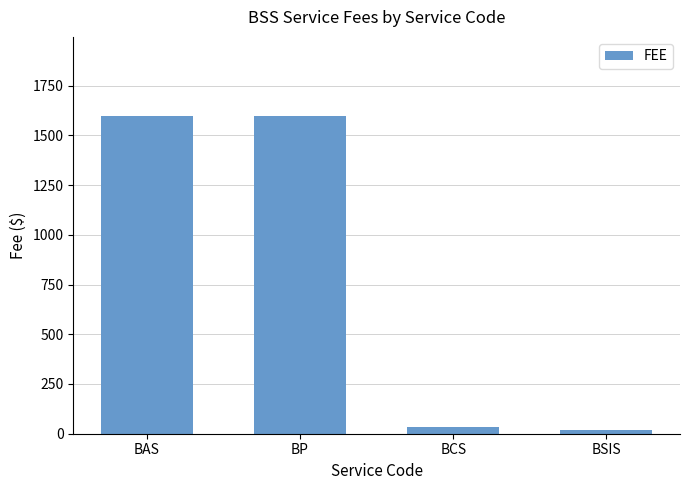

How many distinct data groups are displayed?

1